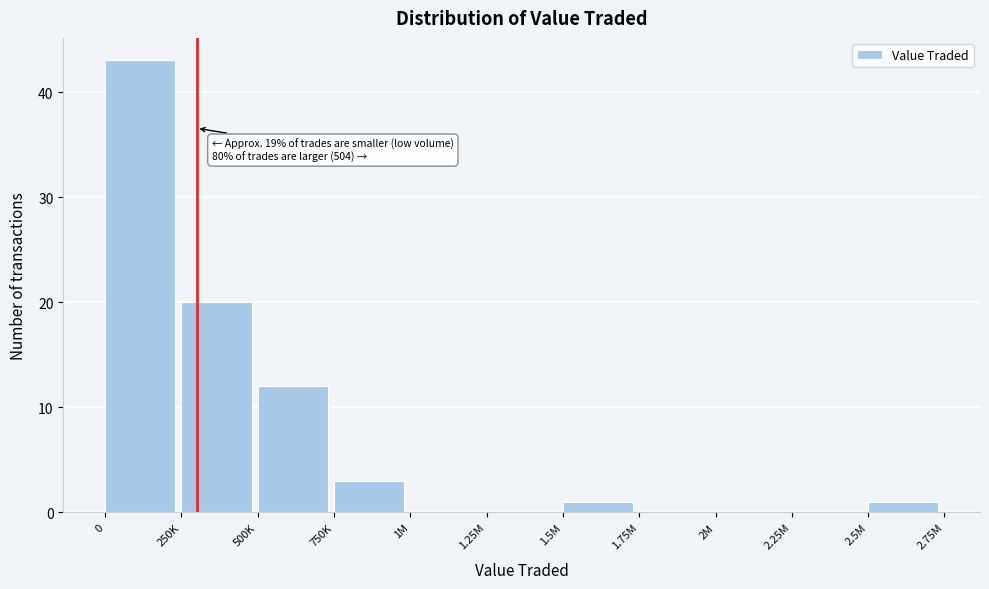

Reading left to right, extract all data points from this chart.

0=43	250K=20	500K=12	750K=3	1M=0	1.25M=0	1.5M=1	1.75M=0	2M=0	2.25M=0	2.5M=1